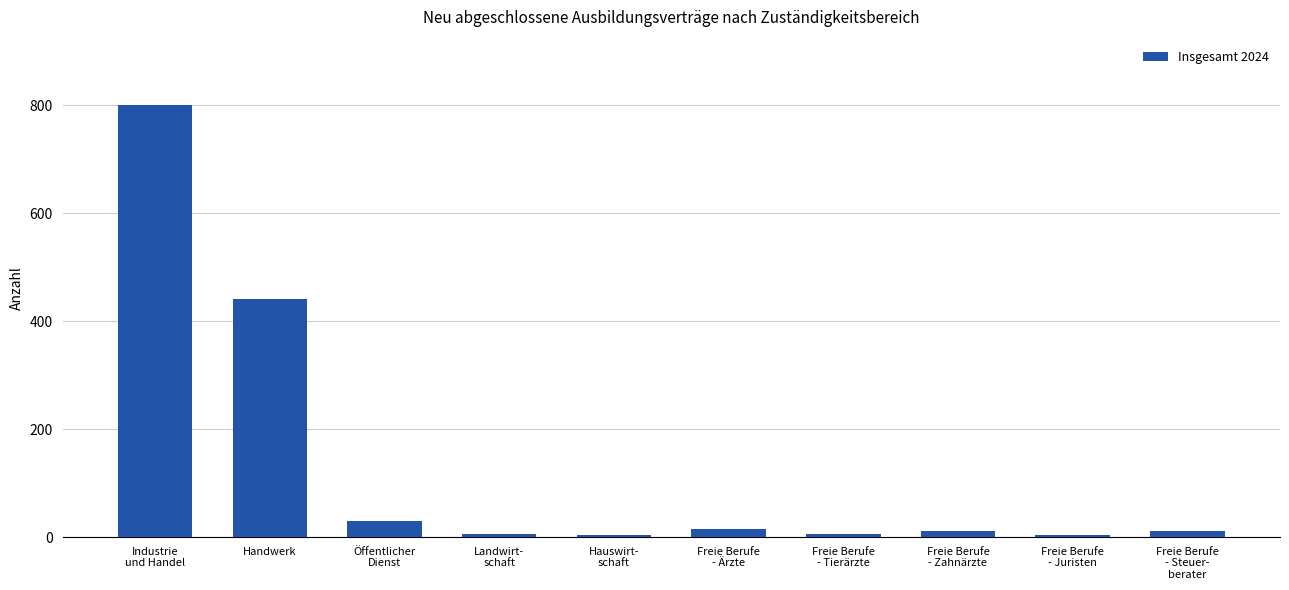

Is it true that the value at Freie Berufe
- Juristen is 3?

True